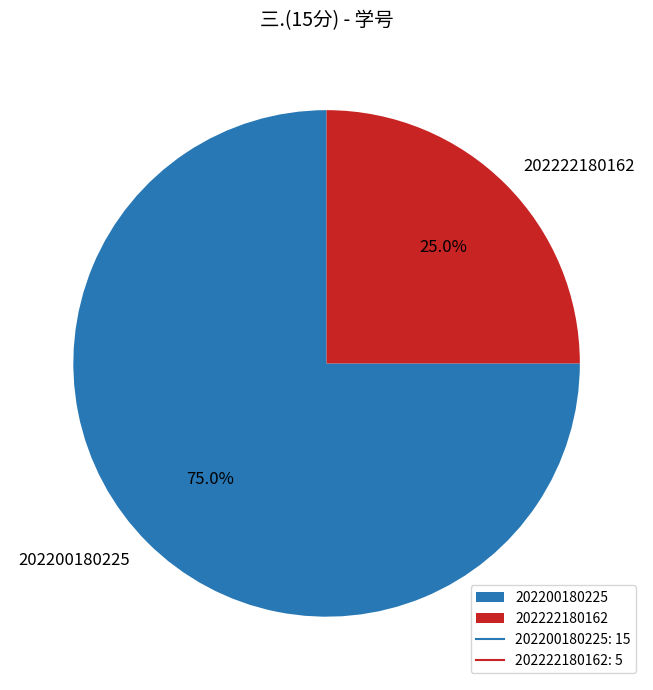

Is it true that 202222180162 is 38% of the pie?

False